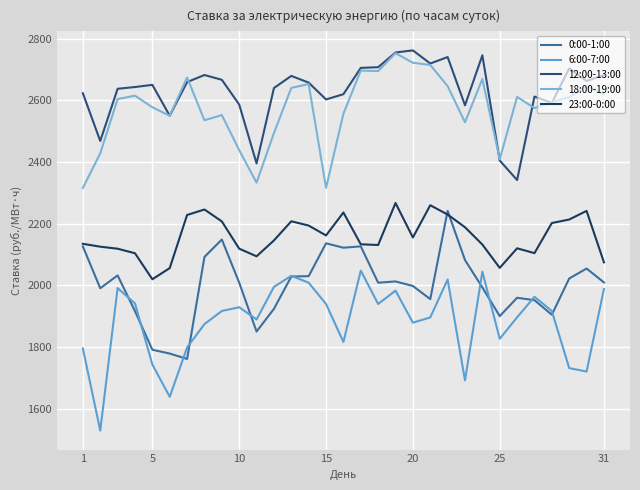

True or false: 23:00-0:00 and 6:00-7:00 cross at least once.

False